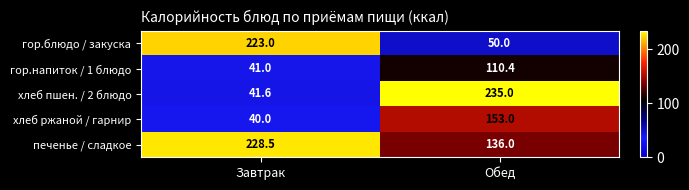

At Завтрак, list the series in order from smallest to largest.

хлеб ржаной / гарнир, гор.напиток / 1 блюдо, хлеб пшен. / 2 блюдо, гор.блюдо / закуска, печенье / сладкое